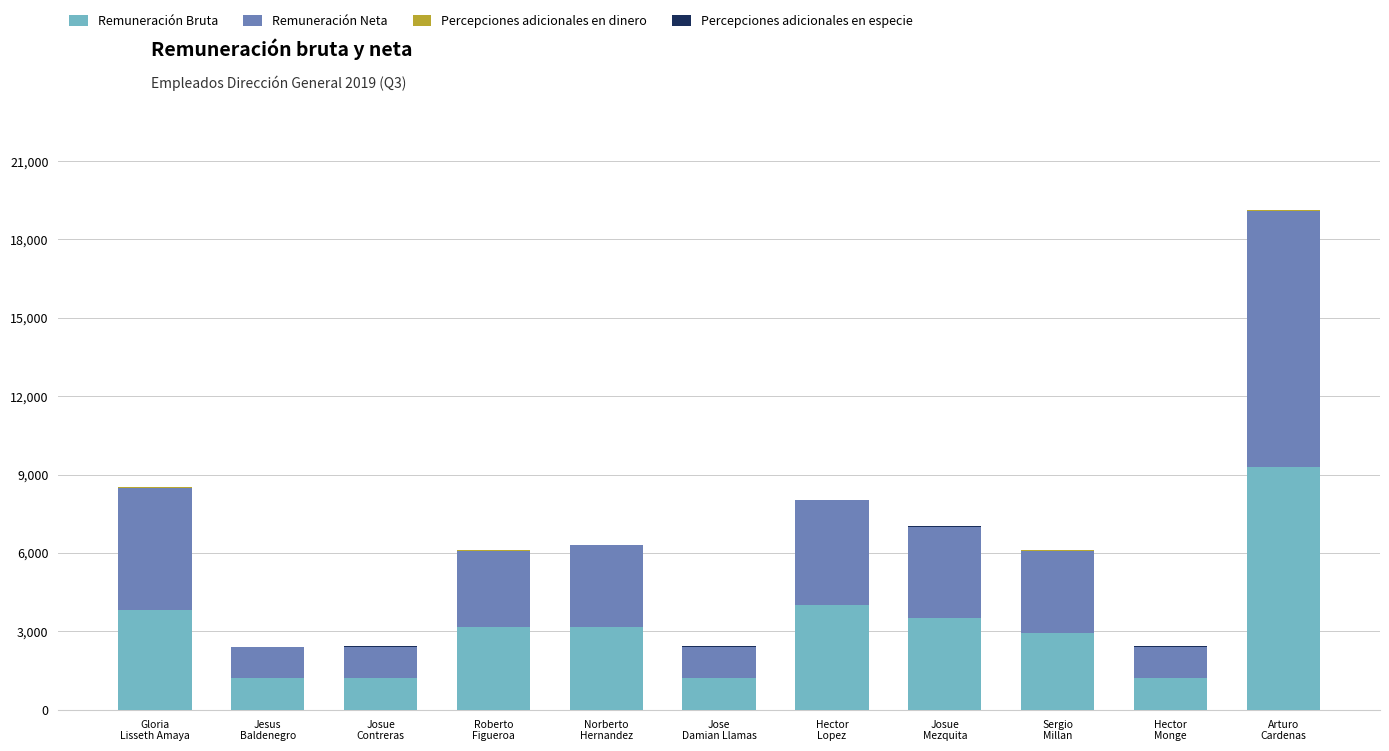

What is the highest value of the Remuneración Bruta series?

9300.0